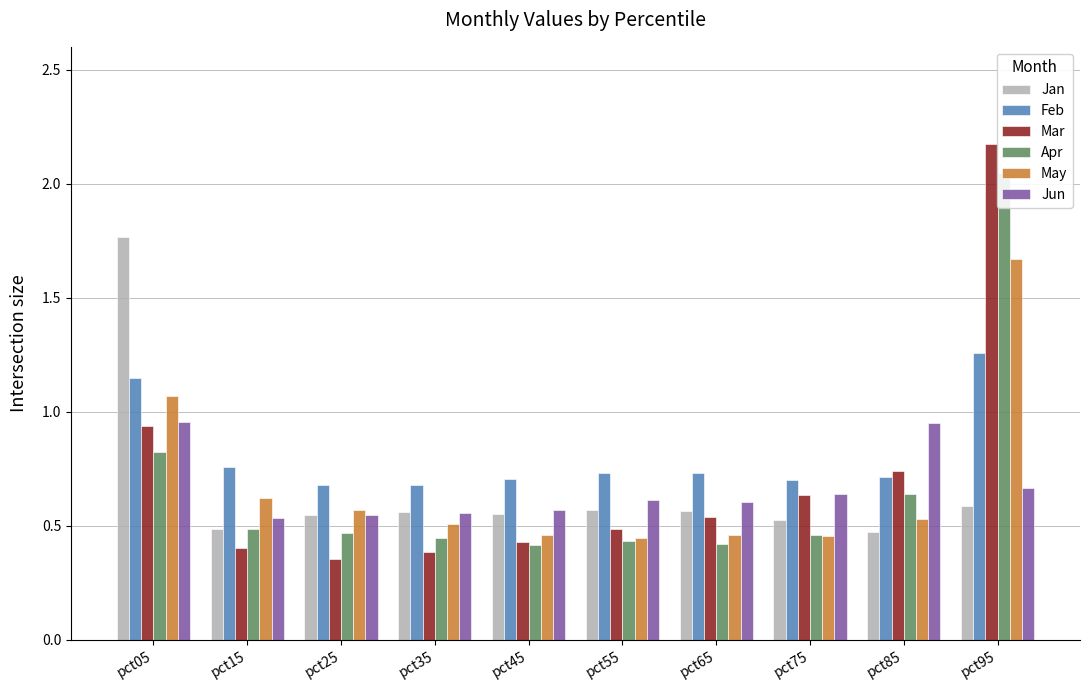

What is the sum of the Jan values at pct05 and pct35?

2.3